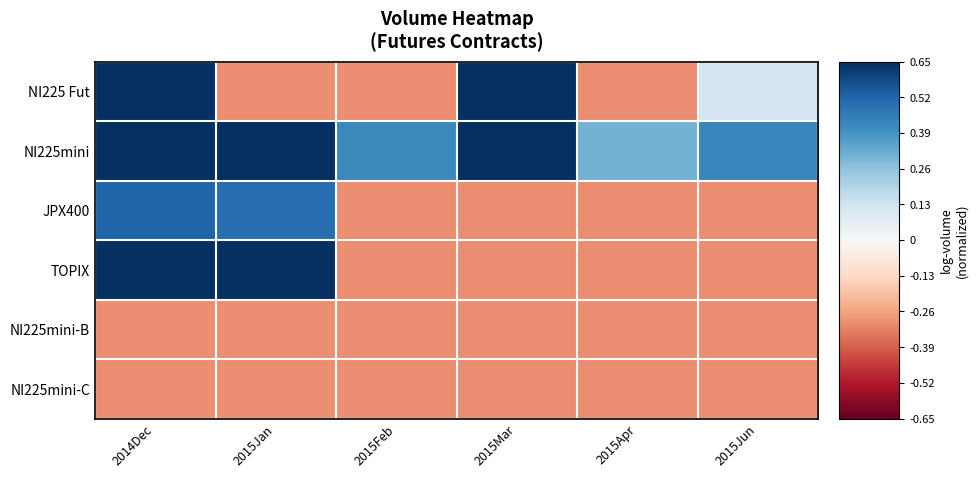

Which label corresponds to the largest value in the chart?

2014Dec